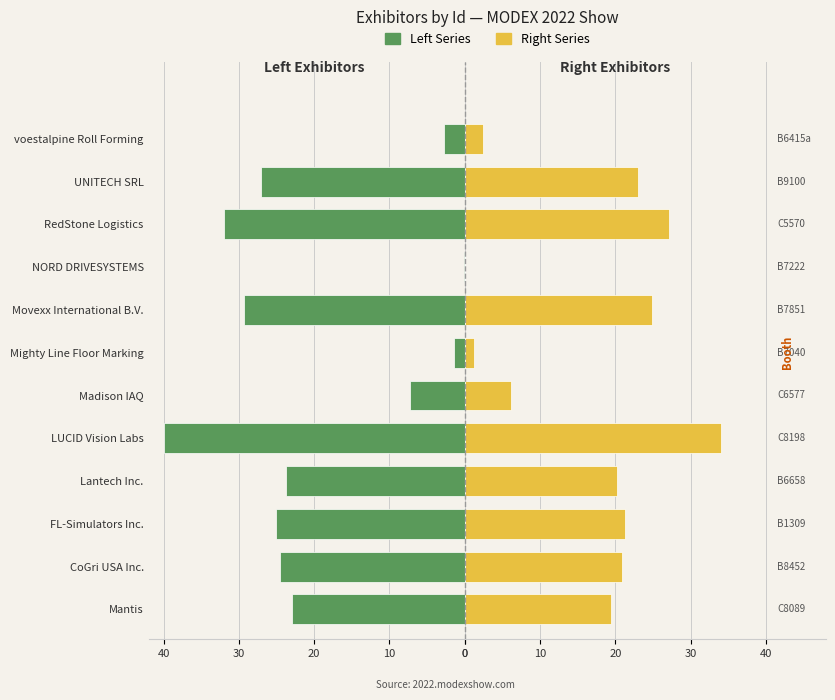

Does the chart contain any negative values?

Yes